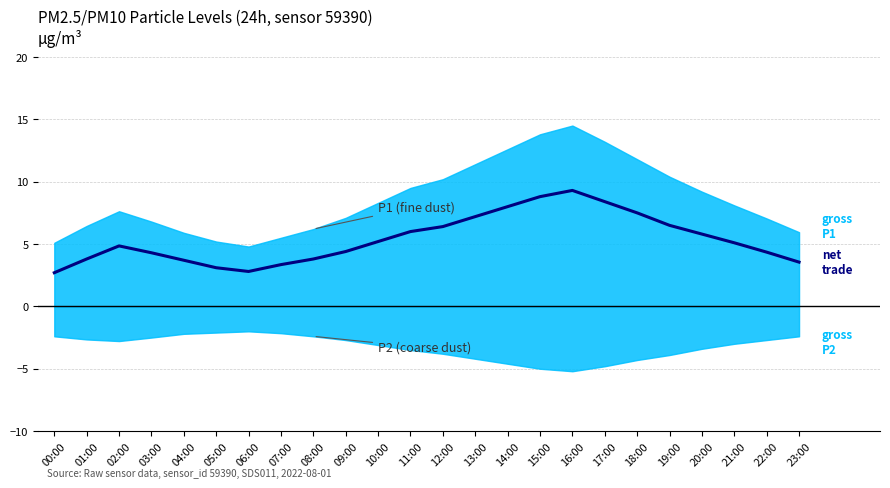

What is the sum of all values?

128.9